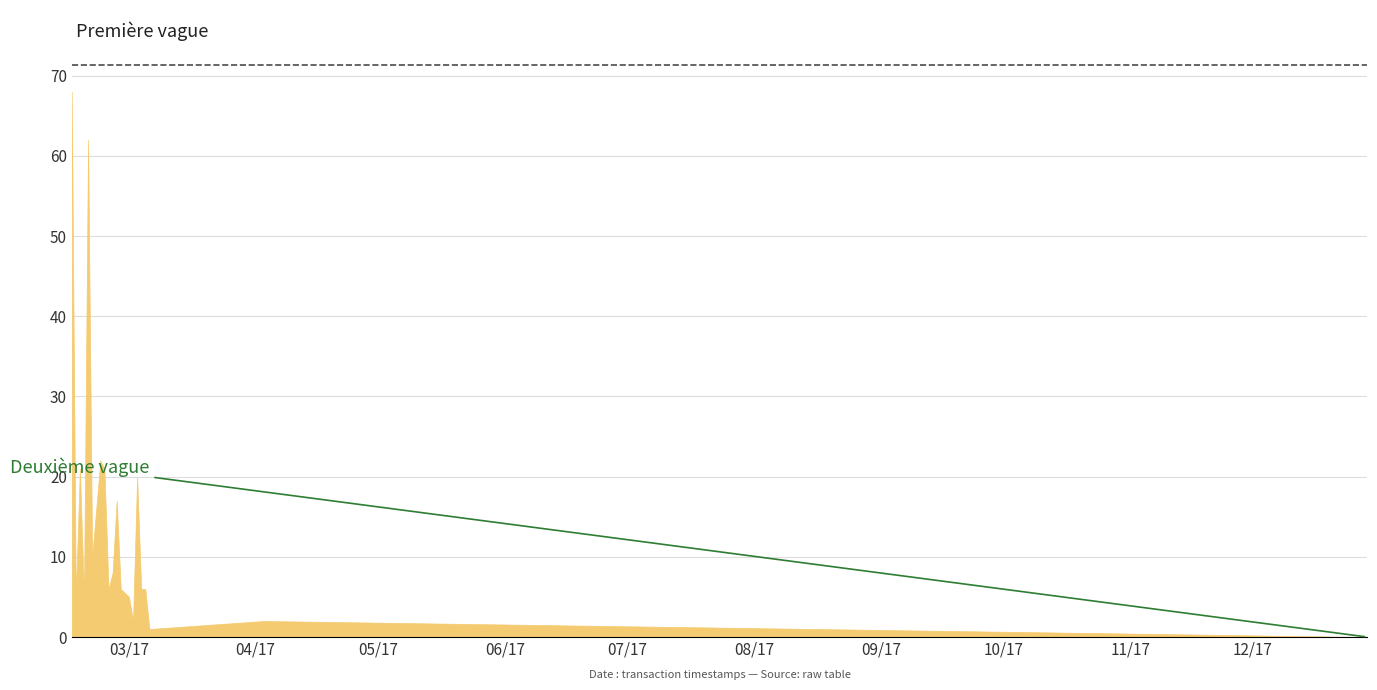

What is the change in value from 2017-02-20 to 2017-04-03?

-8